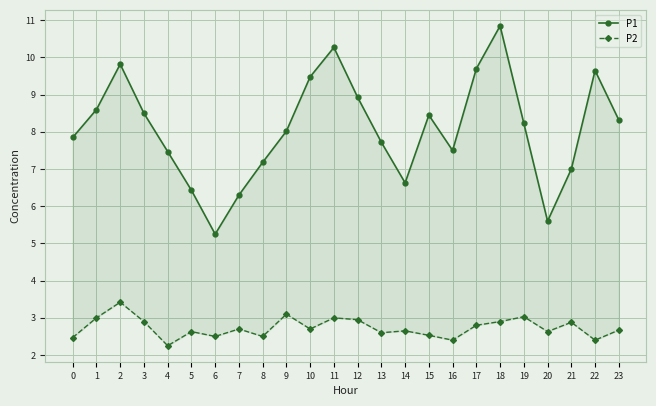

What value does the P2 series have at 14?

2.6